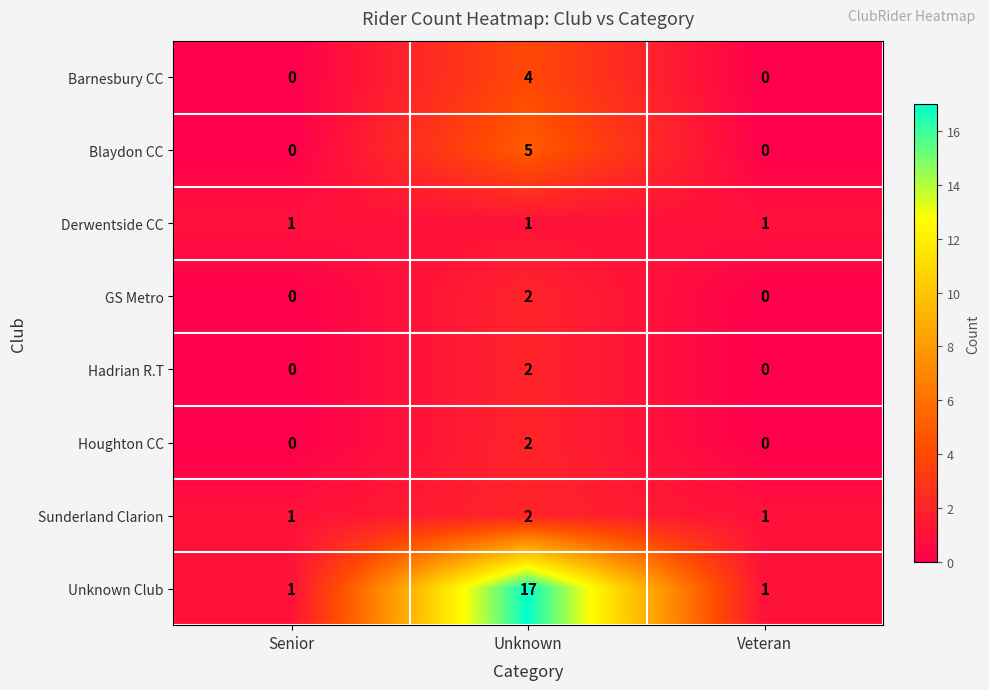

How many series are shown in this chart?

8